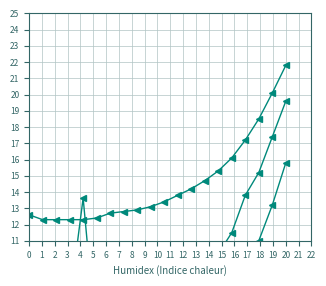

What is the sum of all SDS_P2 values?

133.9